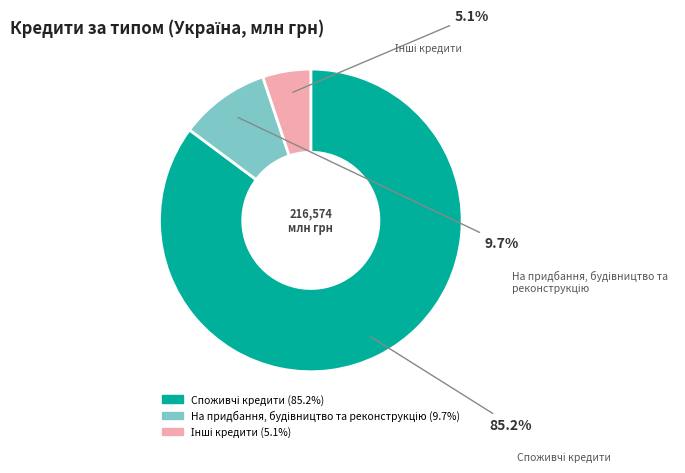

To the nearest percent, what is the average slice percentage?

33%